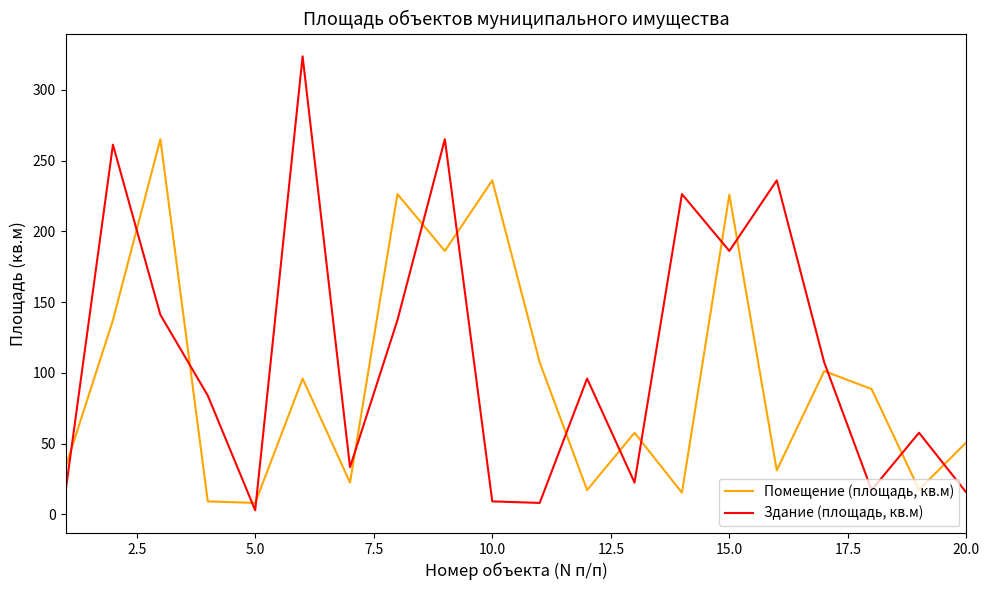

List the series in order of their overall mean, highest first.

Здание (площадь, кв.м), Помещение (площадь, кв.м)